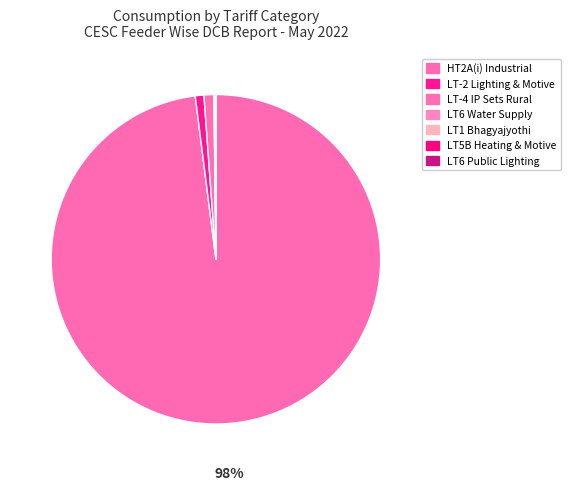

True or false: LT-2 Lighting & Motive accounts for 11% of the total.

False